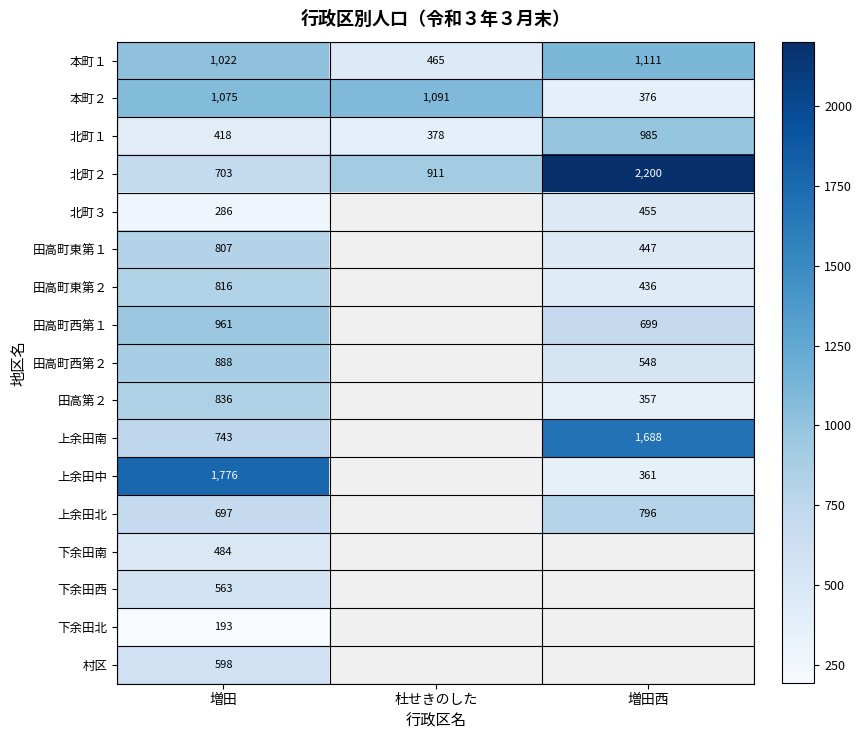

Is it true that 北町１ equals 743 at 増田?

False